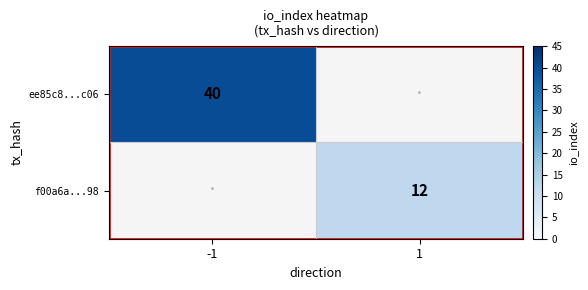

True or false: f00a6a...98 has a value of 20 at 1.

False